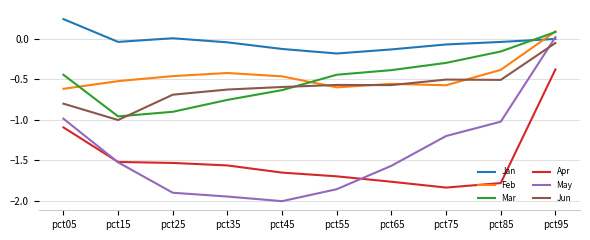

Which series has the largest range (max minus min)?

May